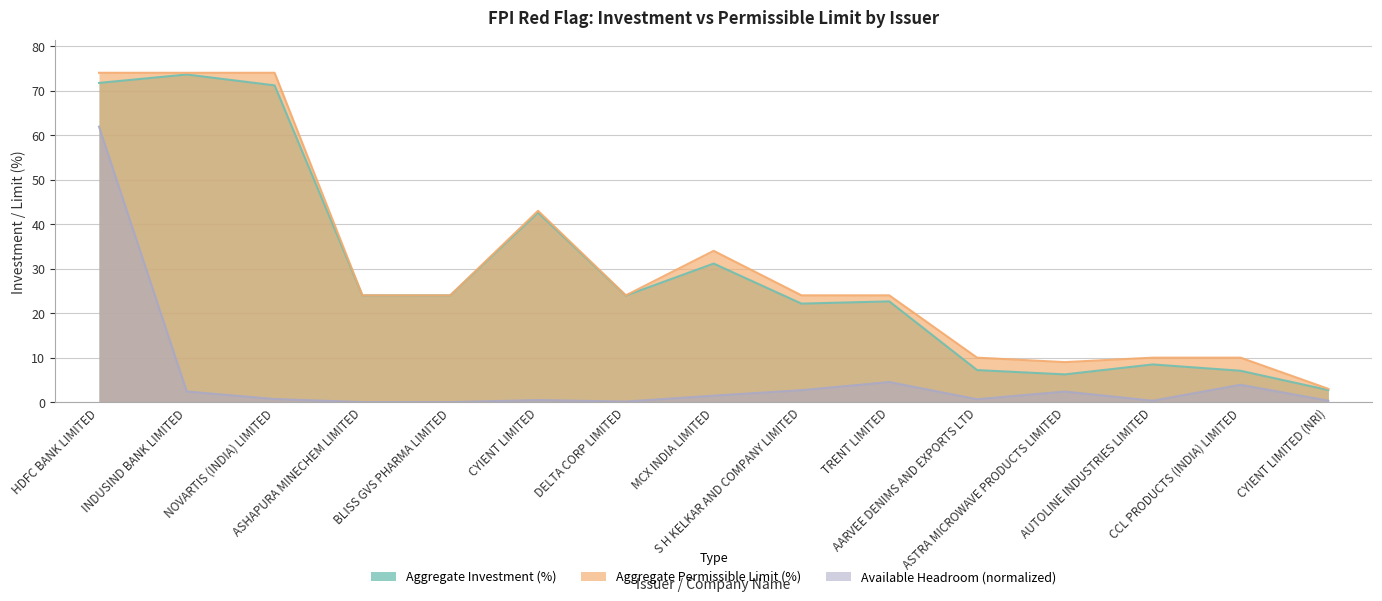

True or false: Aggregate Permissible Limit (%) and Aggregate Investment (%) cross at least once.

False